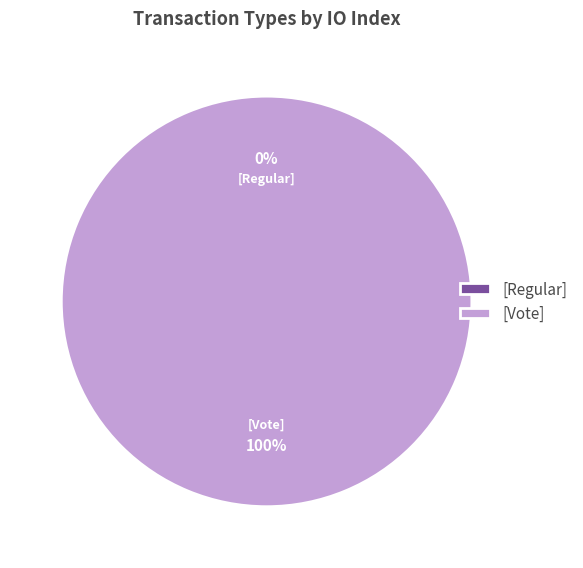

What percentage do Regular and Vote together represent?

100.0%